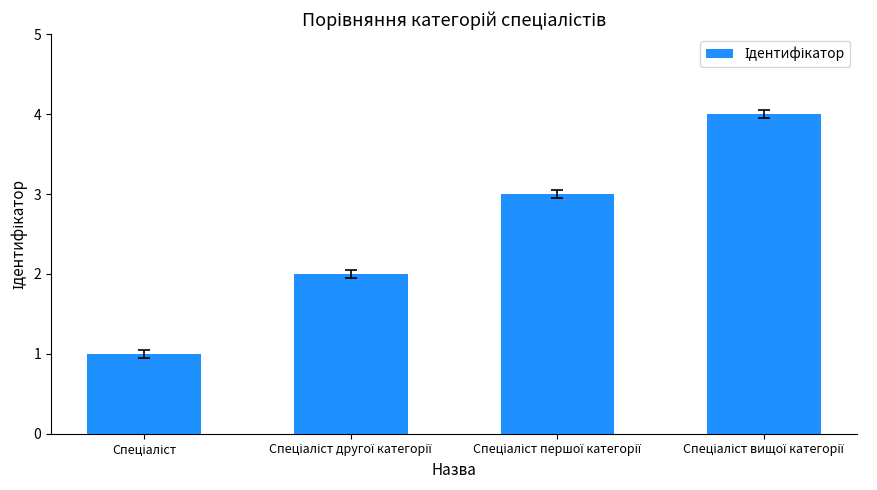

What is the difference between the maximum and minimum values?

3